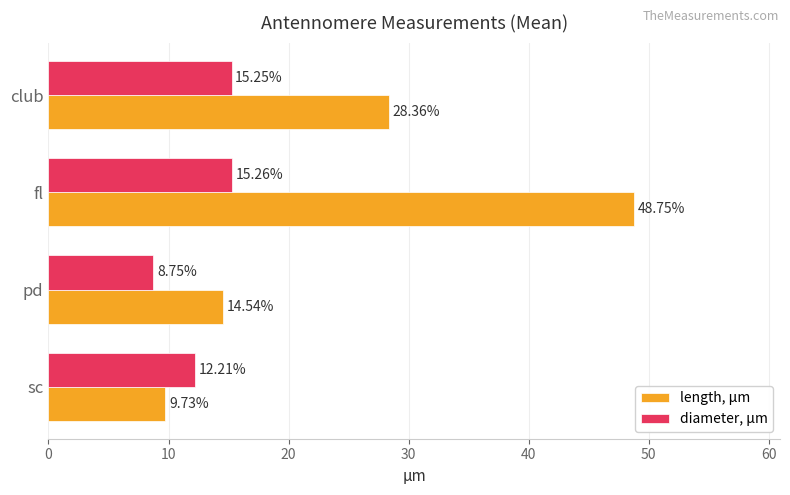

List the series in order of their overall mean, lowest first.

diameter, μm, length, μm